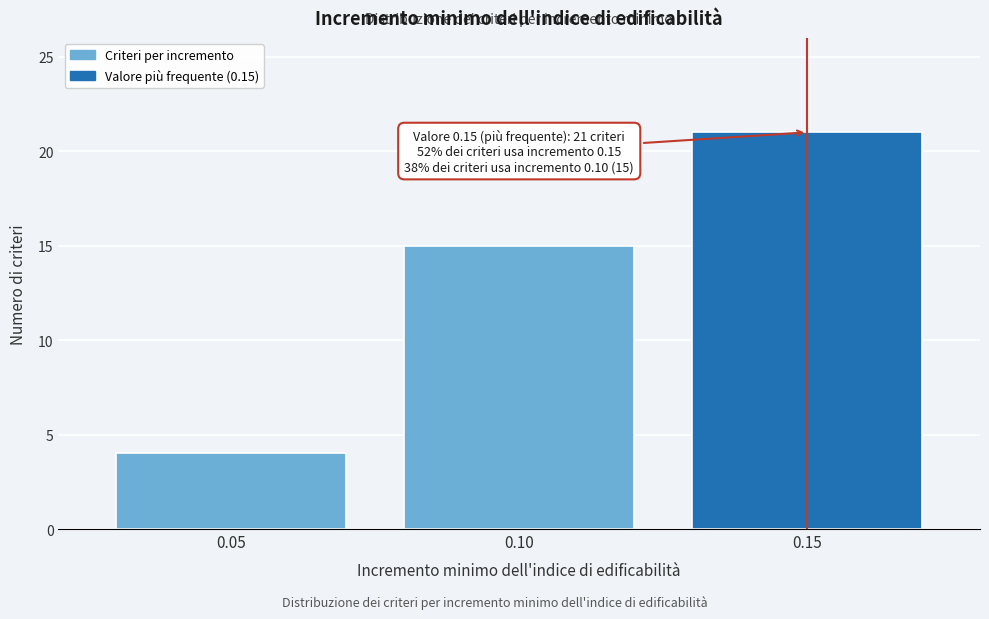

Reading right to left, list all the values displayed in this chart.

0.15=21	0.10=15	0.05=4